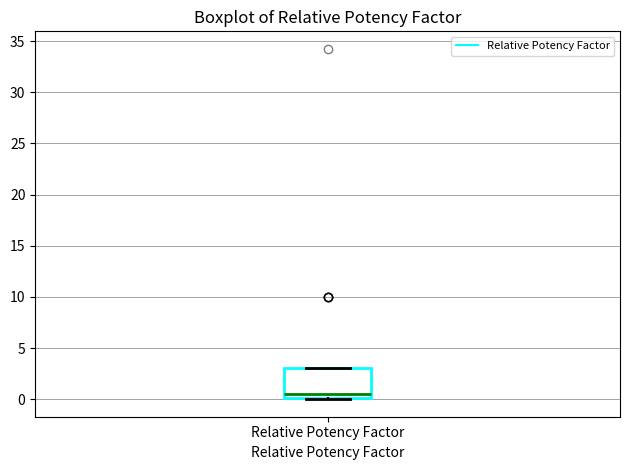

Where does the median line of the box for Relative Potency Factor sit on the y-axis? The values are not printed on the chart, so give them approximately, as read against the axis.

0.5